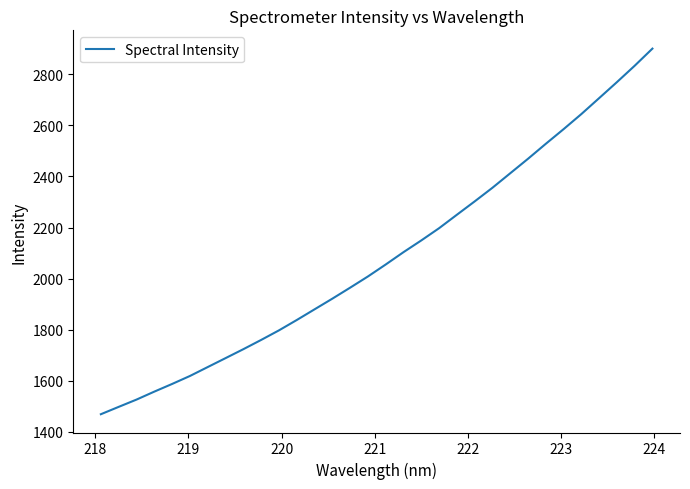

What is the difference between the maximum and minimum values?

1431.8